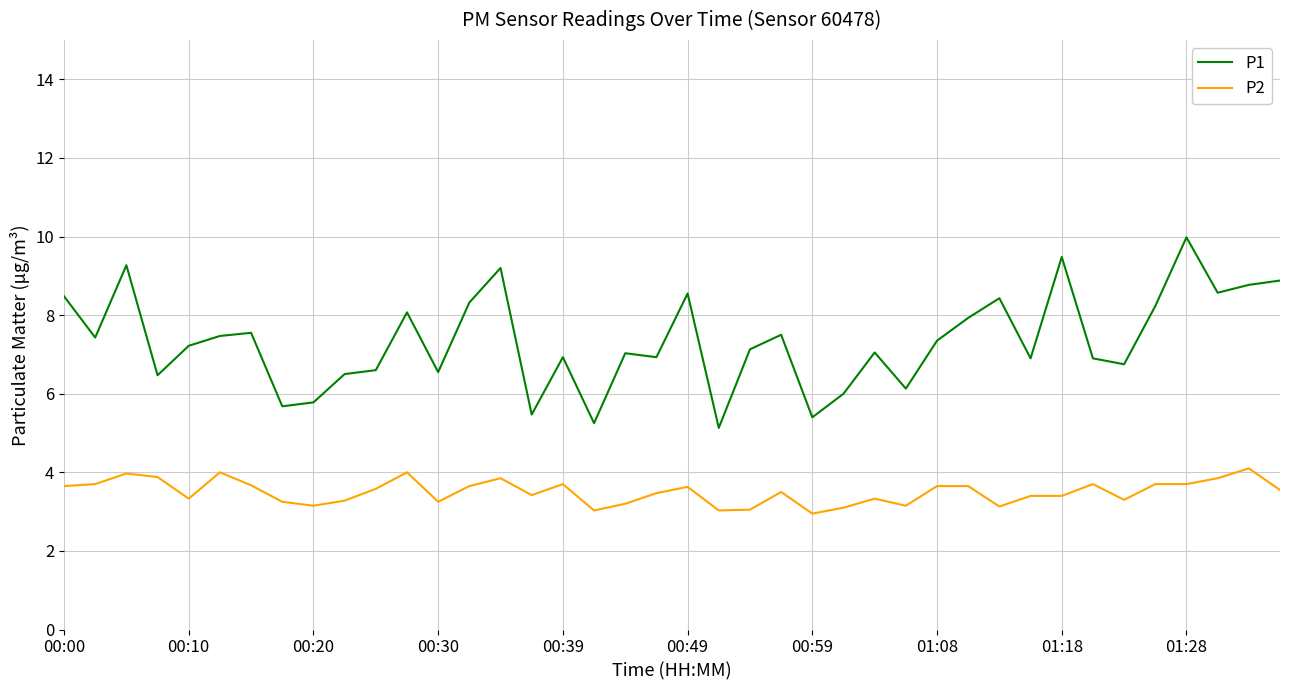

Which series has the largest range (max minus min)?

P1